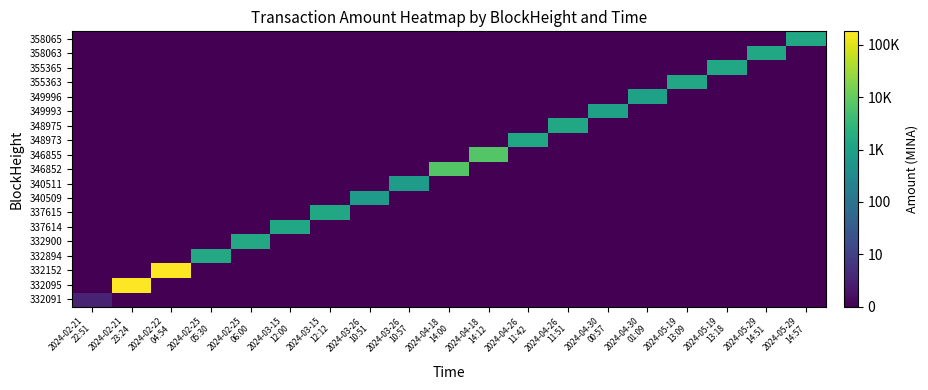

At how many categories does at least one series exceed 0?

19